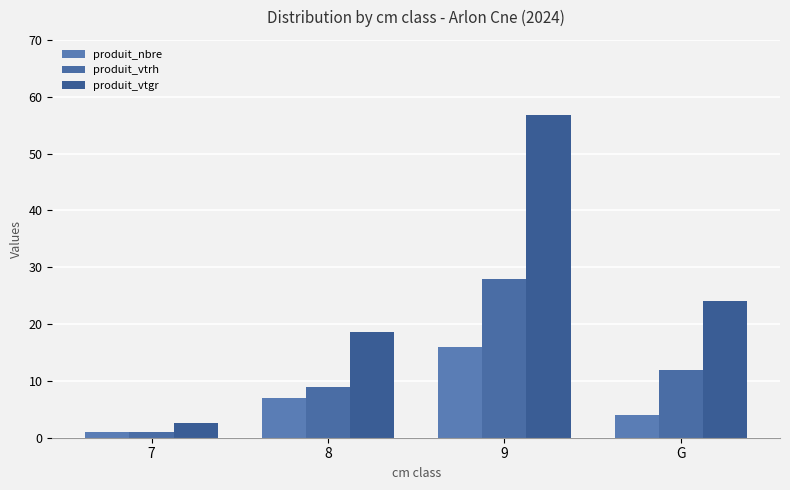

What is the label of the 3rd bar from the left?

9